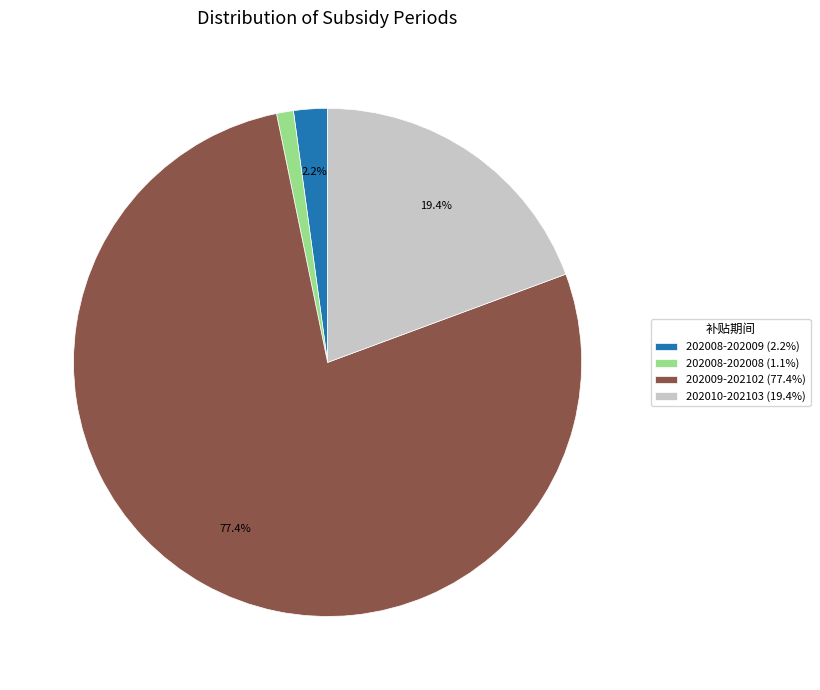

Is there any slice that represents more than half of the pie?

Yes